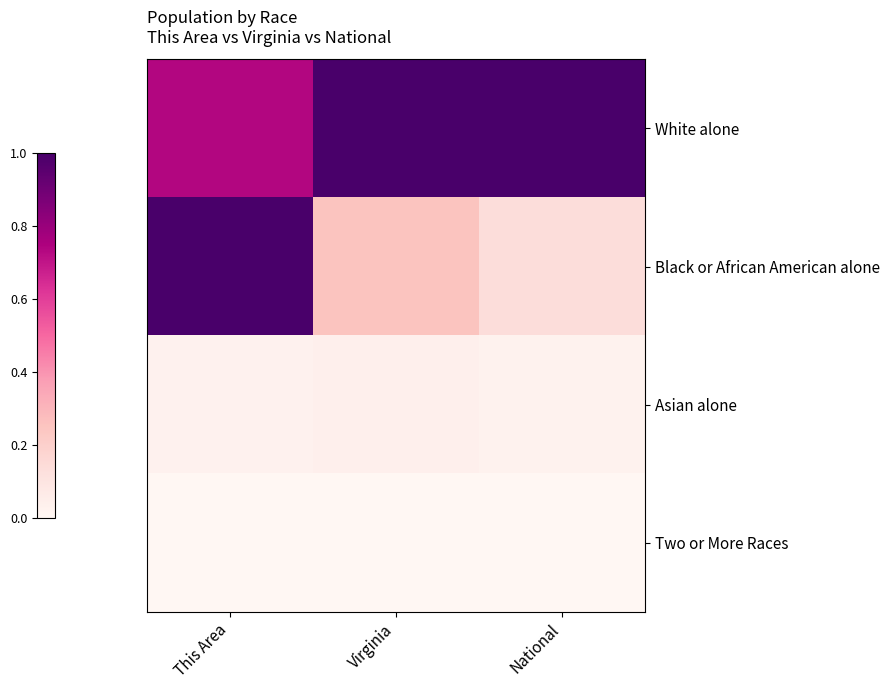

What is the total value across all series at This Area?

1.8